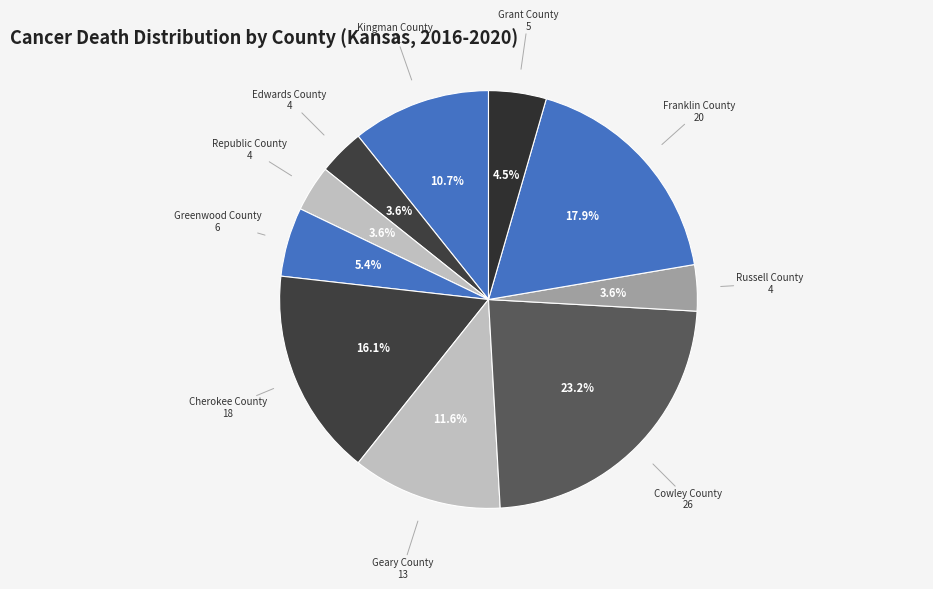

What is the largest slice in the pie chart?

Cowley County